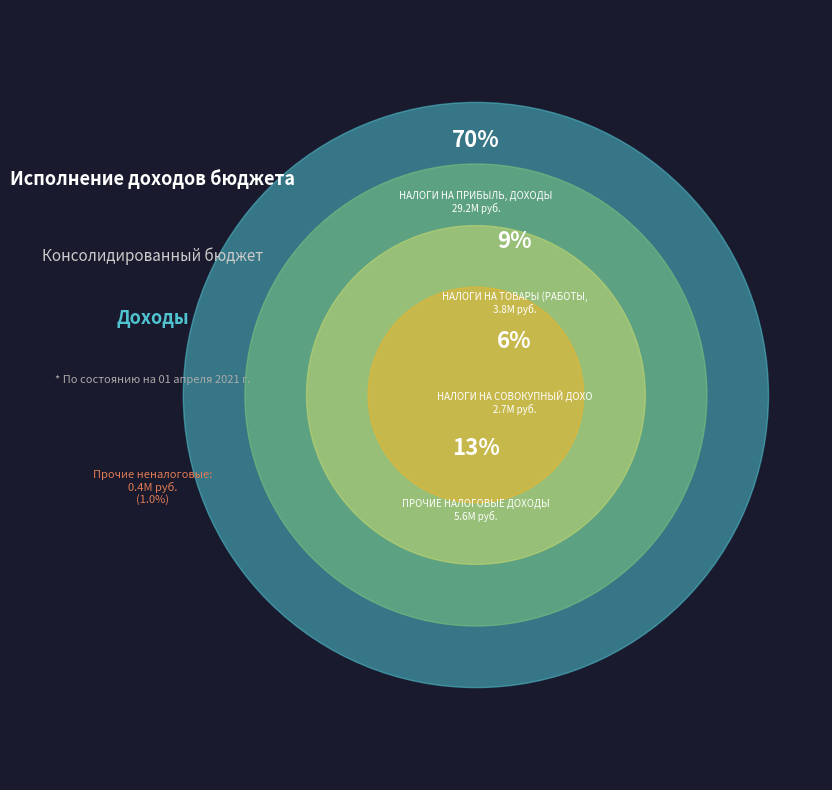

How many segments does this pie chart have?

5